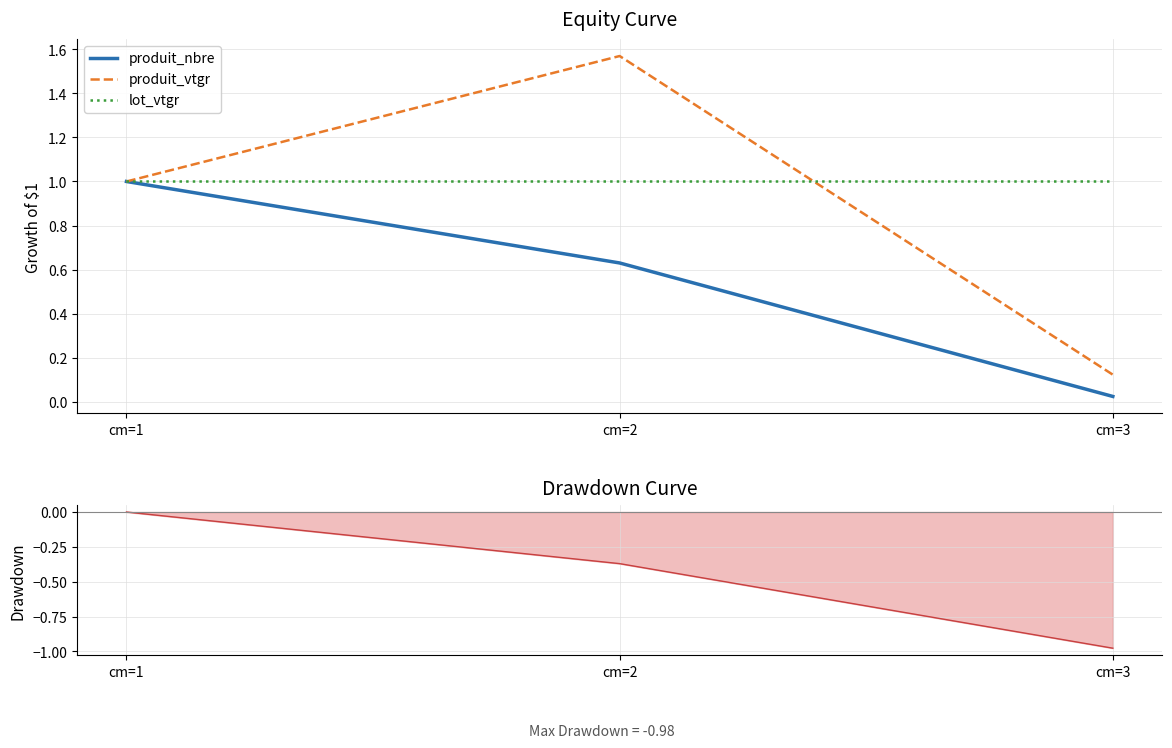

Reading right to left, what are all the values shown in this chart?

produit_nbre: 0.0	0.6	1.0
produit_vtgr: 0.1	1.6	1.0
lot_vtgr: 1.0	1.0	1.0
produit_nbre line: -1.0	-0.4	0.0